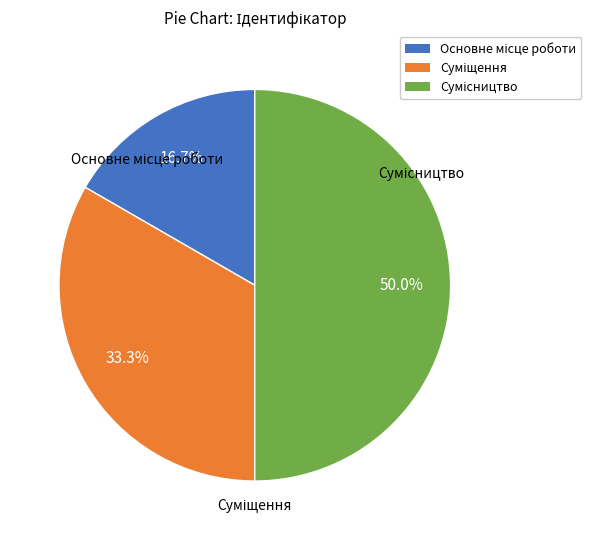

What percentage is the Суміщення slice, to the nearest percent?

33%